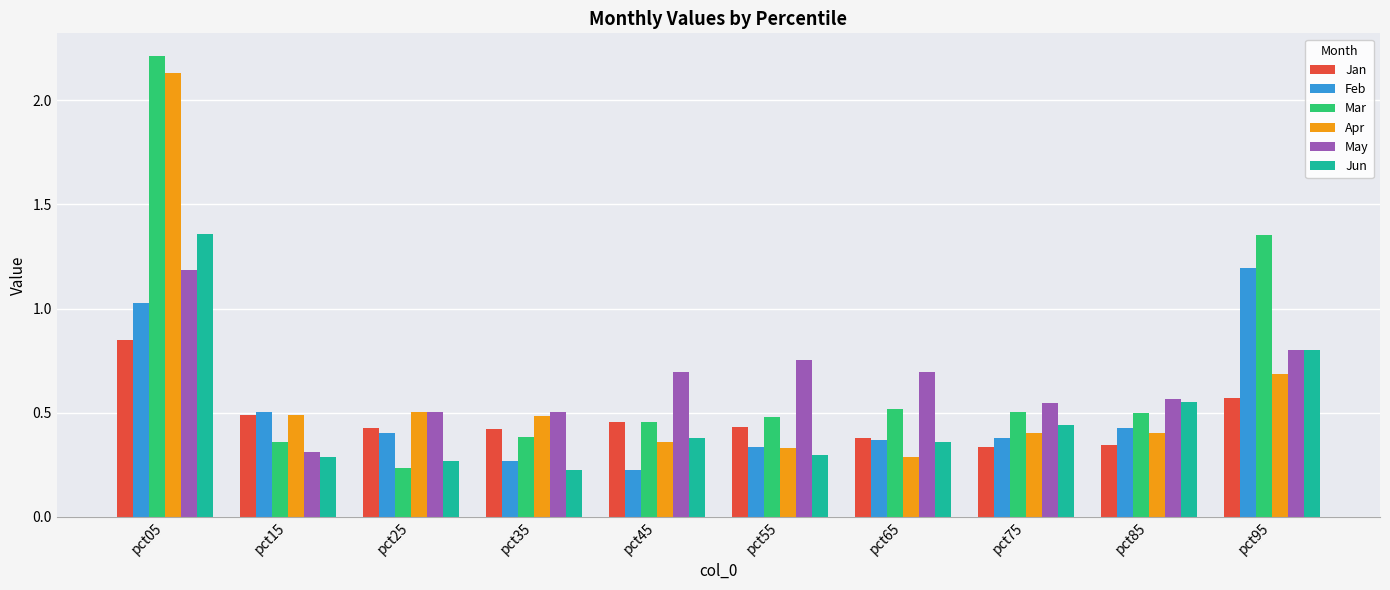

What is the average value of the May series?

0.7